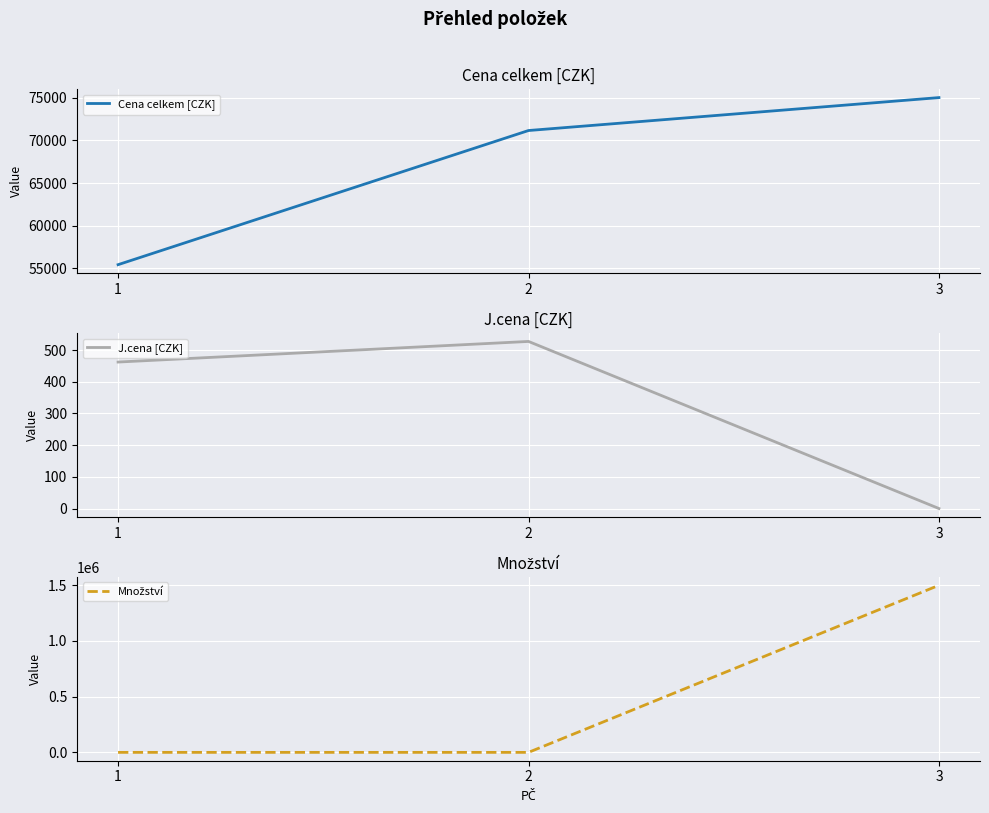

How many lines are shown in the chart?

3